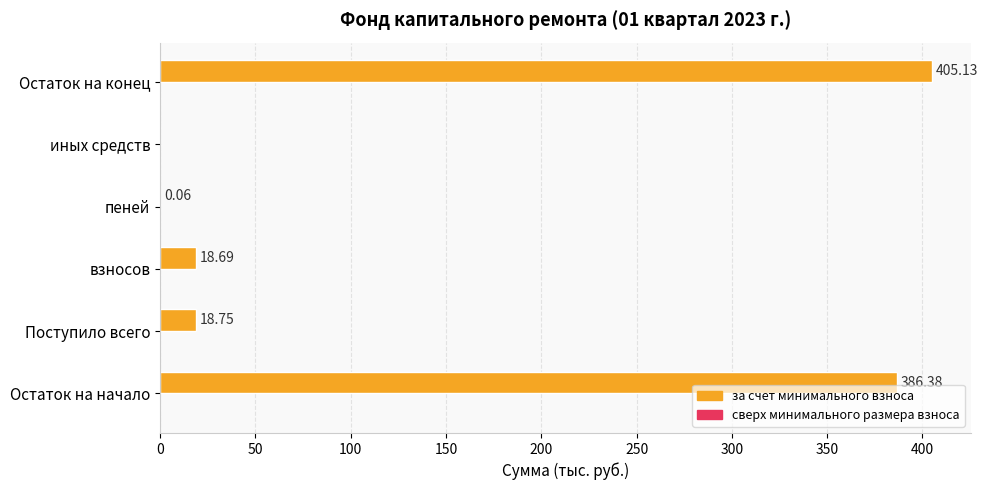

Between взносов and иных средств, which is larger?

взносов